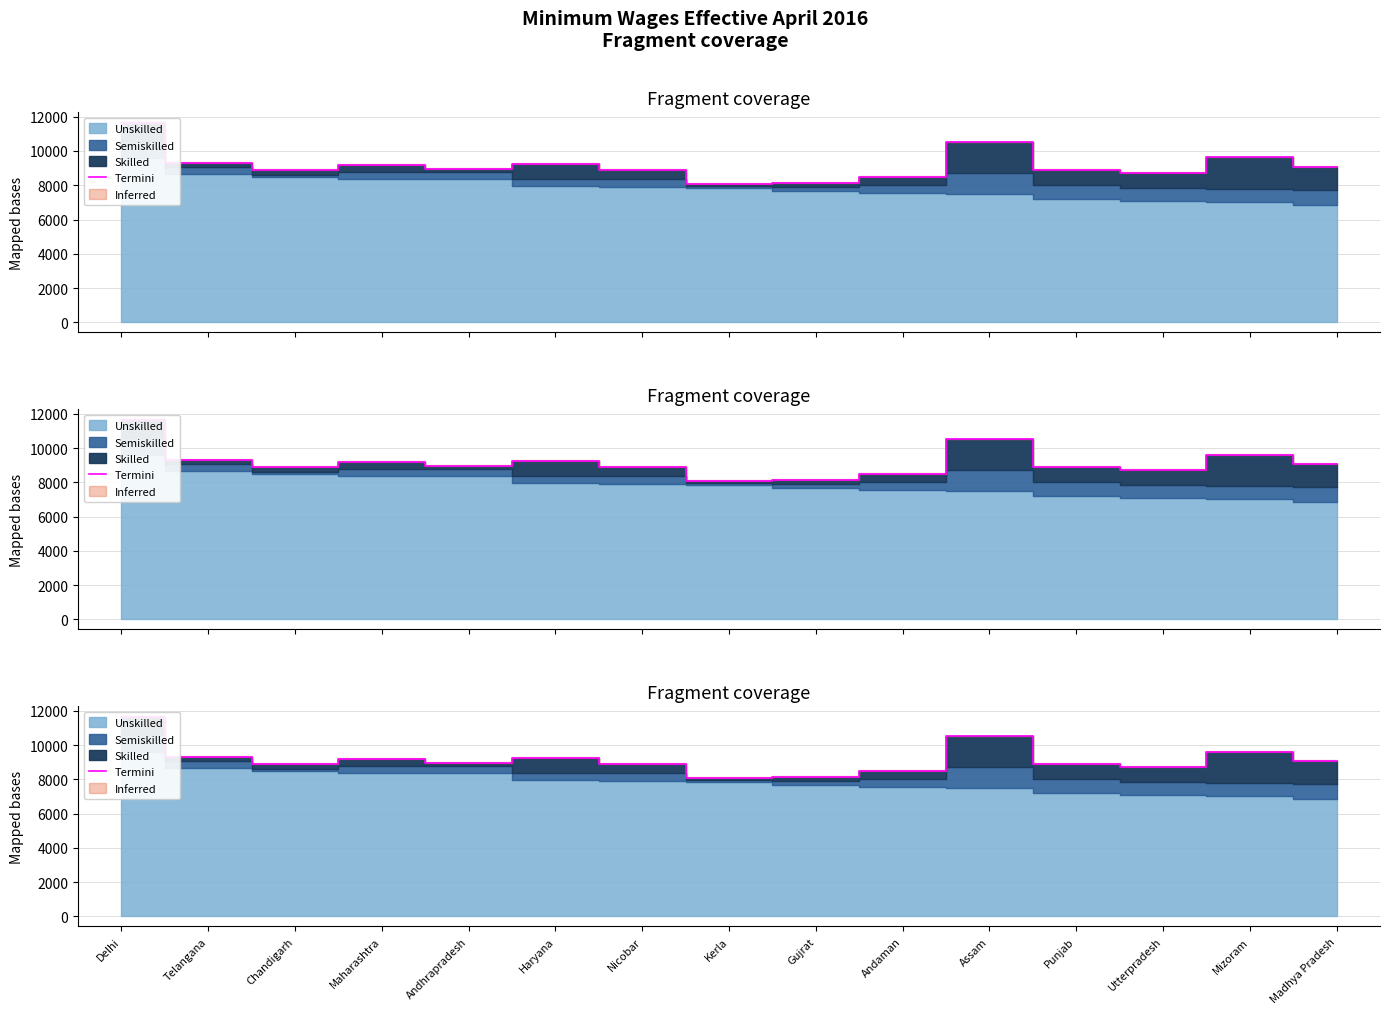

List the labels in order of value, smallest first.

Kerla, Gujrat, Andaman, Utterpradesh, Punjab, Nicobar, Chandigarh, Andhrapradesh, Madhya Pradesh, Maharashtra, Haryana, Telangana, Mizoram, Assam, Delhi